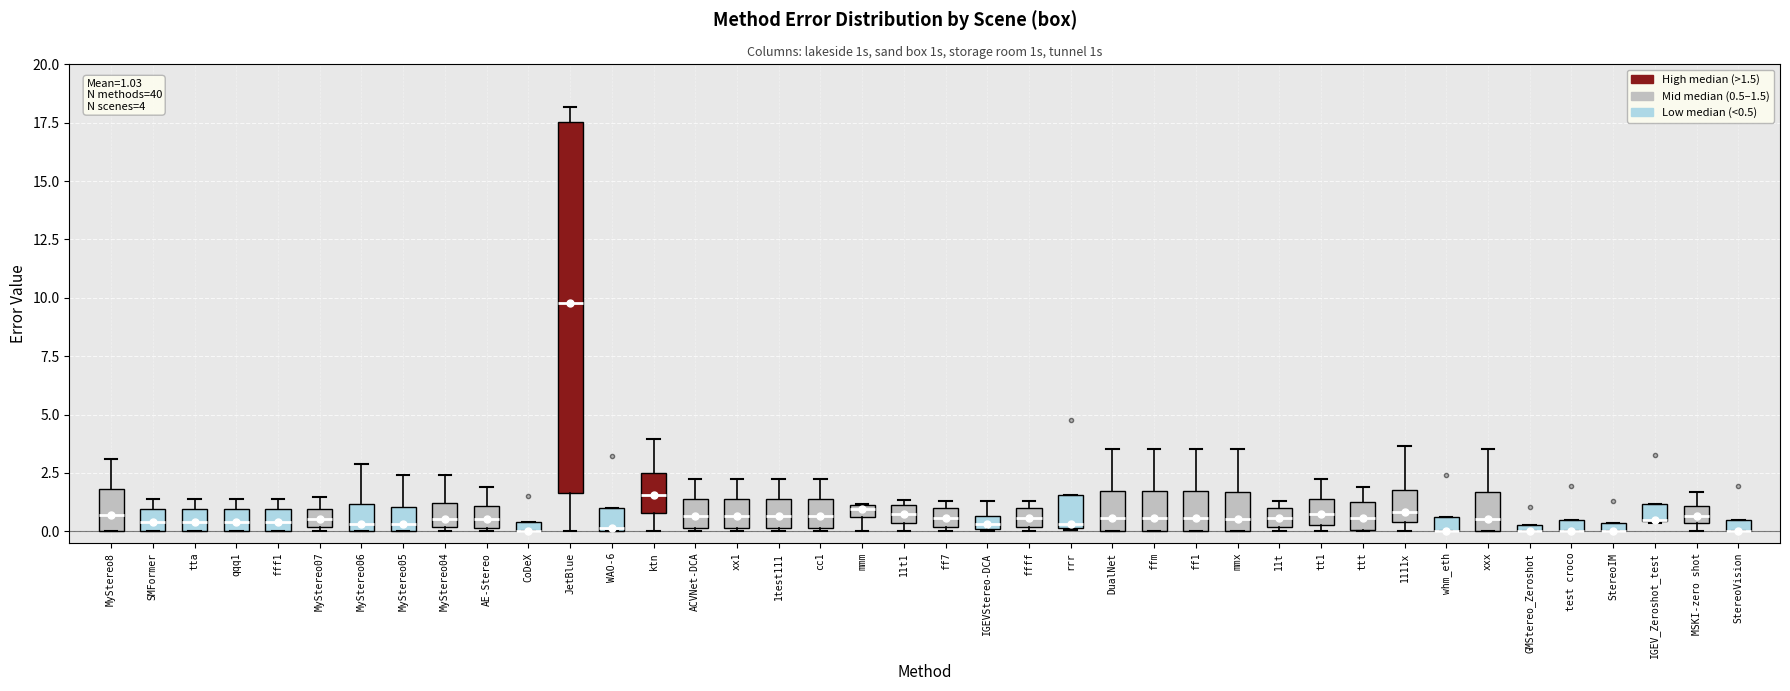

Comparing the boxes themselves (not the whiskers), which one is the tallest?

JetBlue